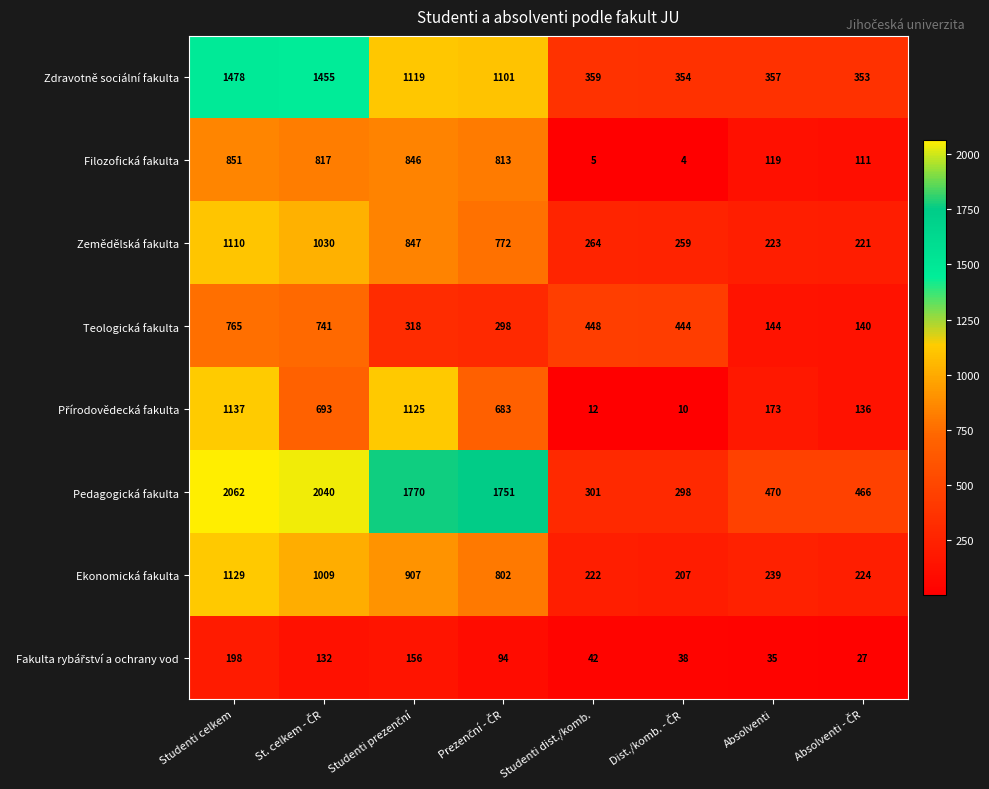

At which category does the chart reach its peak across all series?

Studenti celkem